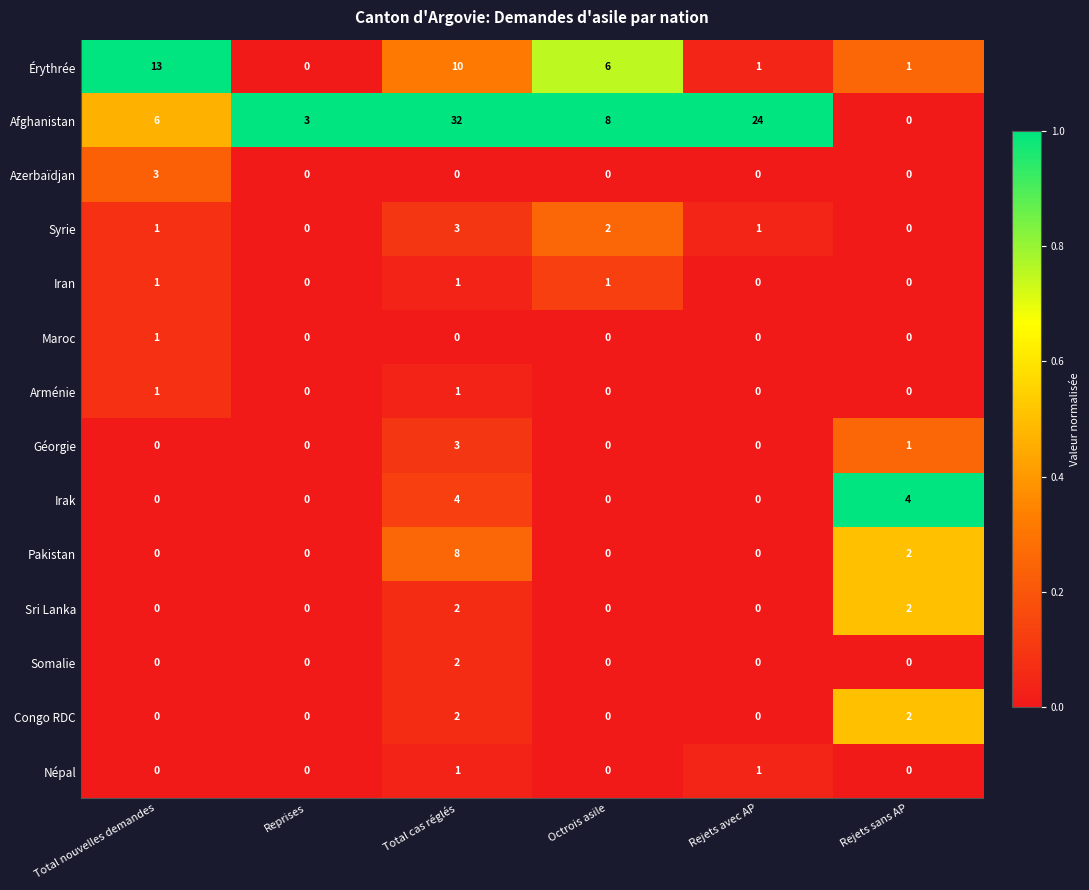

True or false: Sri Lanka has a value of -1 at Octrois asile.

False